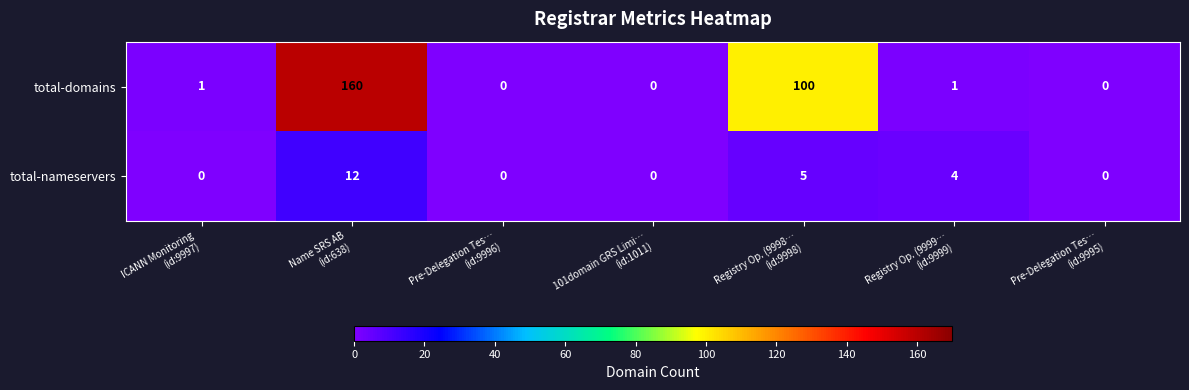

What is the difference between the maximum and second lowest values in the total-domains series?

160